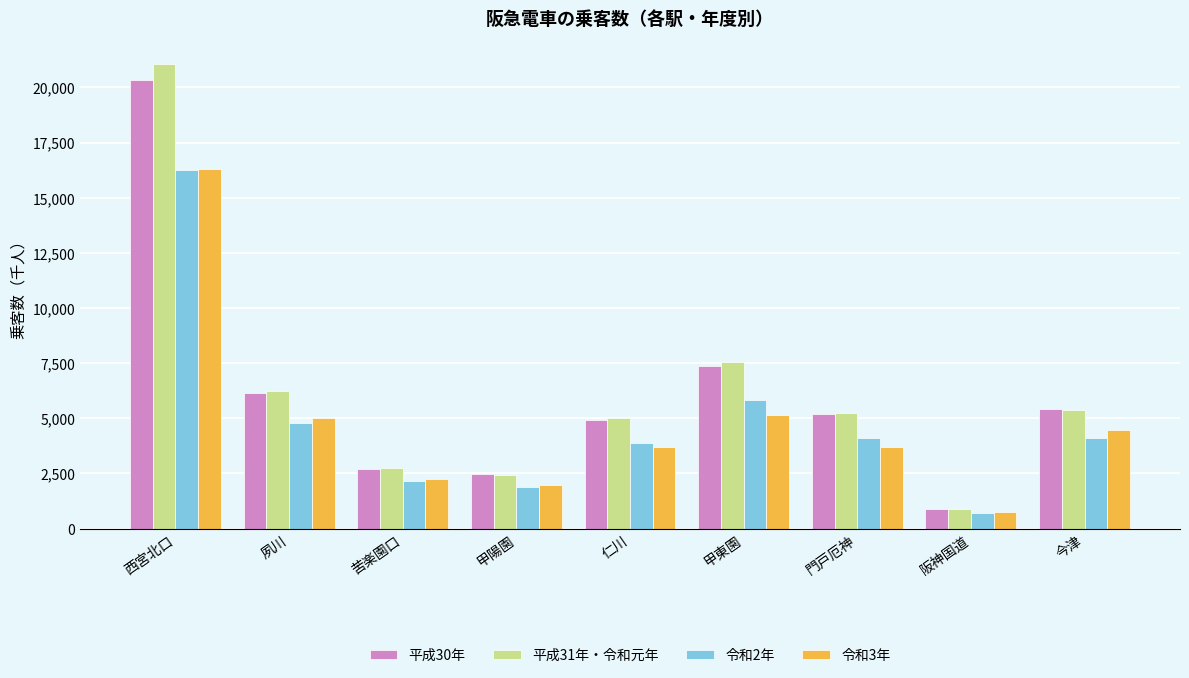

What is the difference between the 平成30年 values at 今津 and 阪神国道?

4513.0